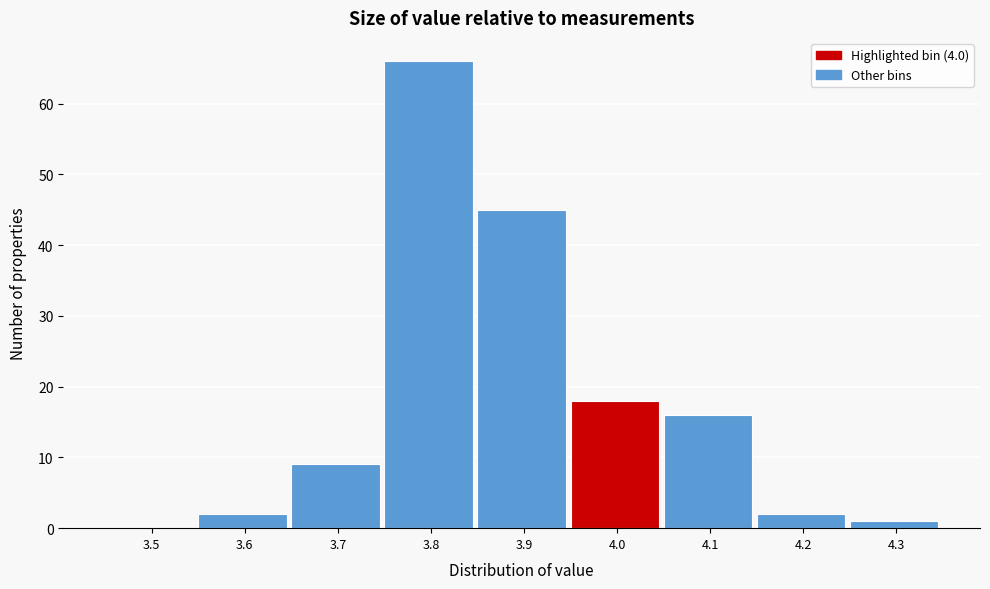

Reading left to right, list all the values displayed in this chart.

3.5=0	3.6=2	3.7=9	3.8=66	3.9=45	4.0=18	4.1=16	4.2=2	4.3=1